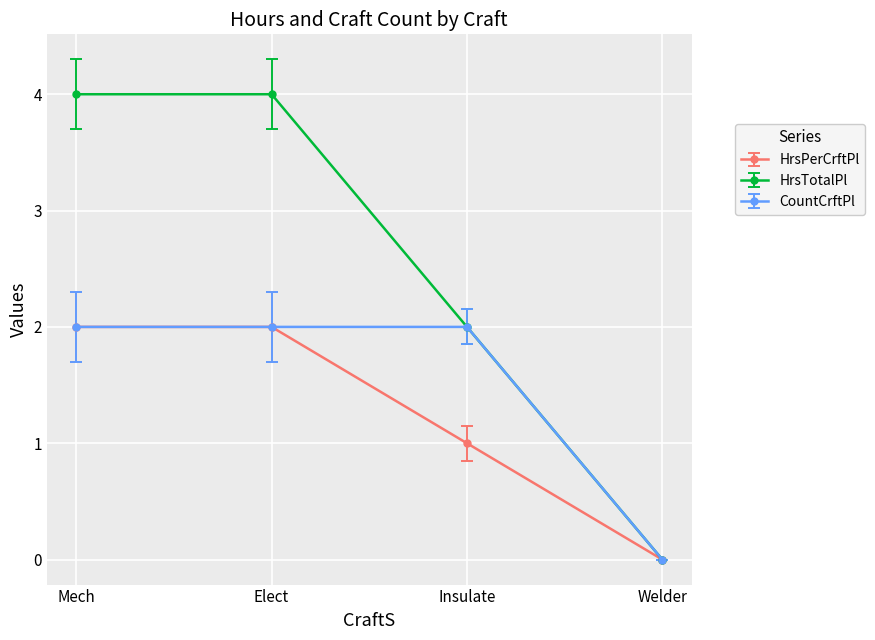

Which category has the lowest value across all series?

Welder